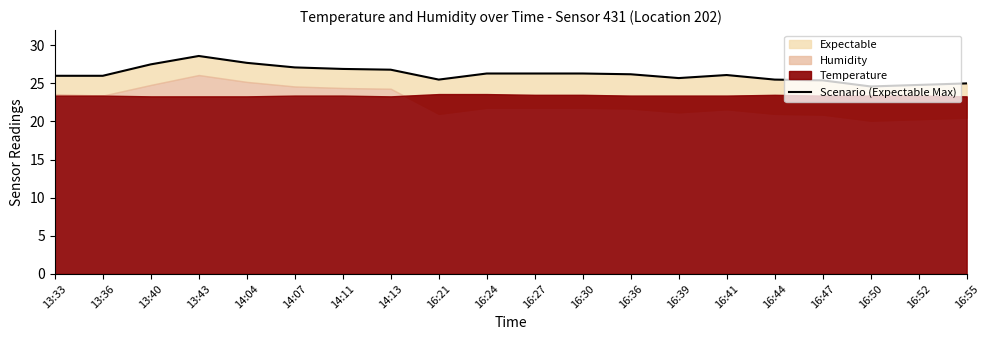

Approximately how many times larger is the value at 13:40 compared to 14:11?

1.0